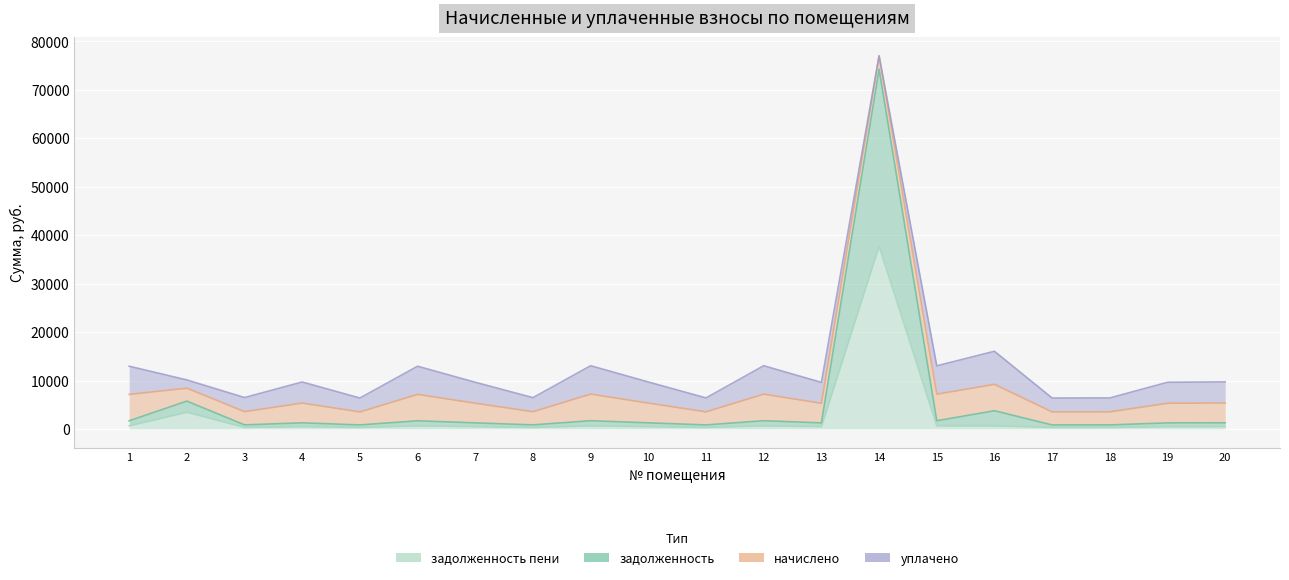

What is the sum of the задолженность пени values at 11 and 9?

975.7